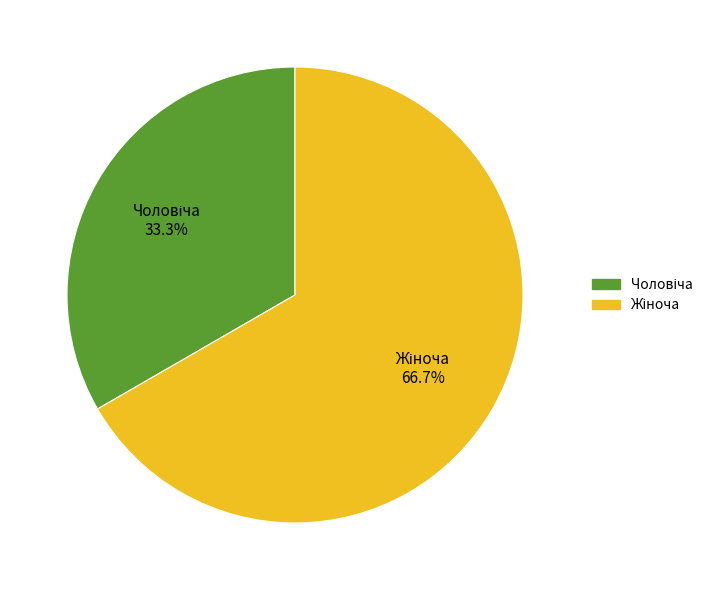

Is the sum of Жіноча and Чоловіча greater than half?

Yes